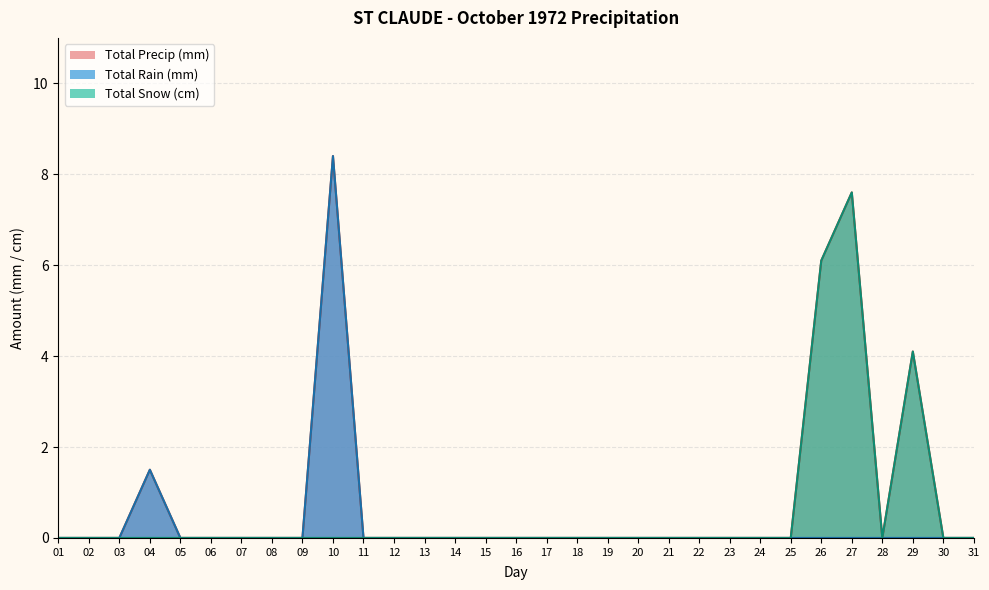

True or false: Total Precip (mm) and Total Rain (mm) cross at least once.

False